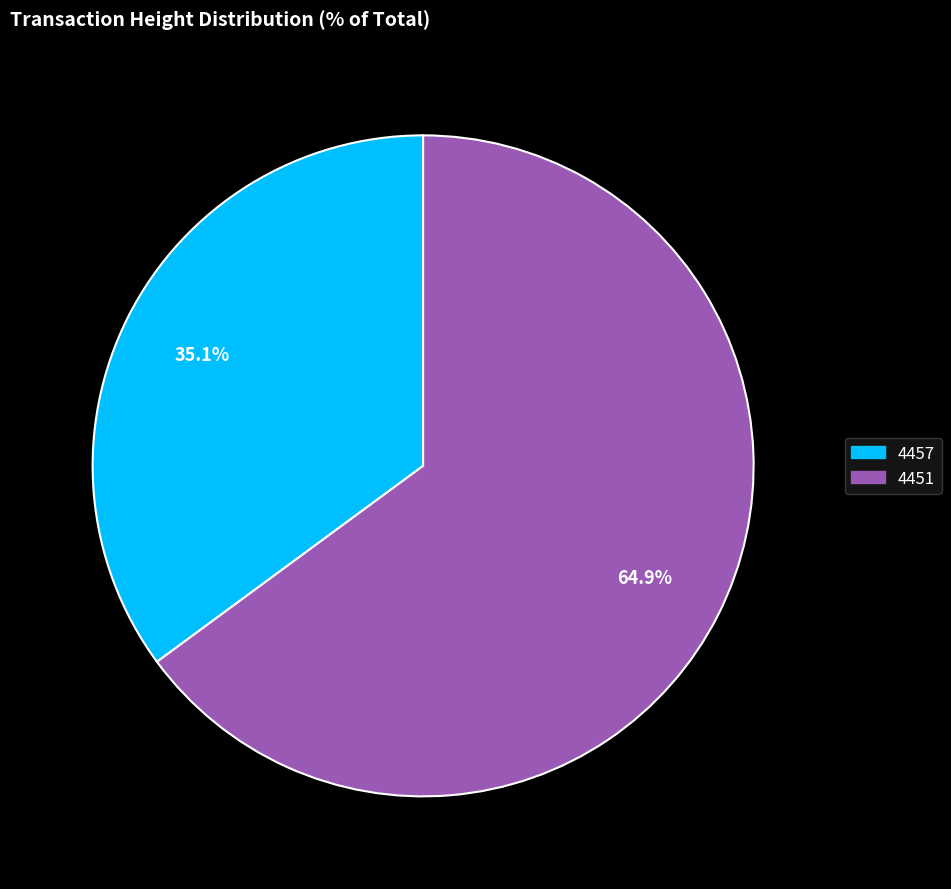

Which category has the smallest portion of the pie?

4457